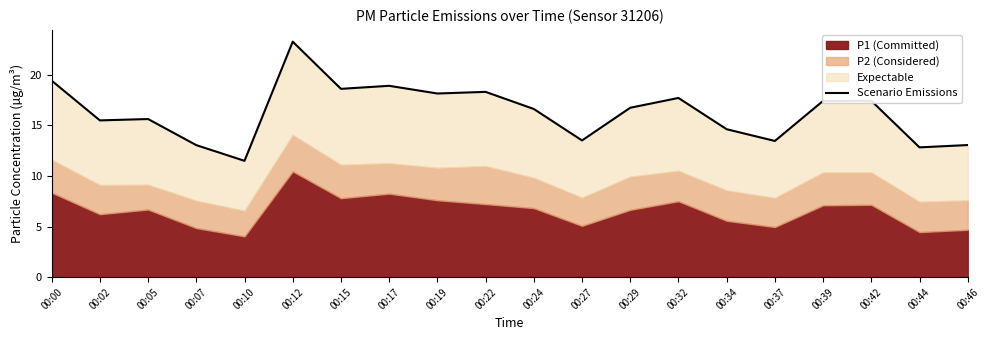

Reading left to right, what are all the values shown in this chart?

19.4	15.5	15.6	13.0	11.5	23.3	18.6	18.9	18.1	18.3	16.6	13.5	16.7	17.7	14.6	13.5	17.4	17.4	12.8	13.0